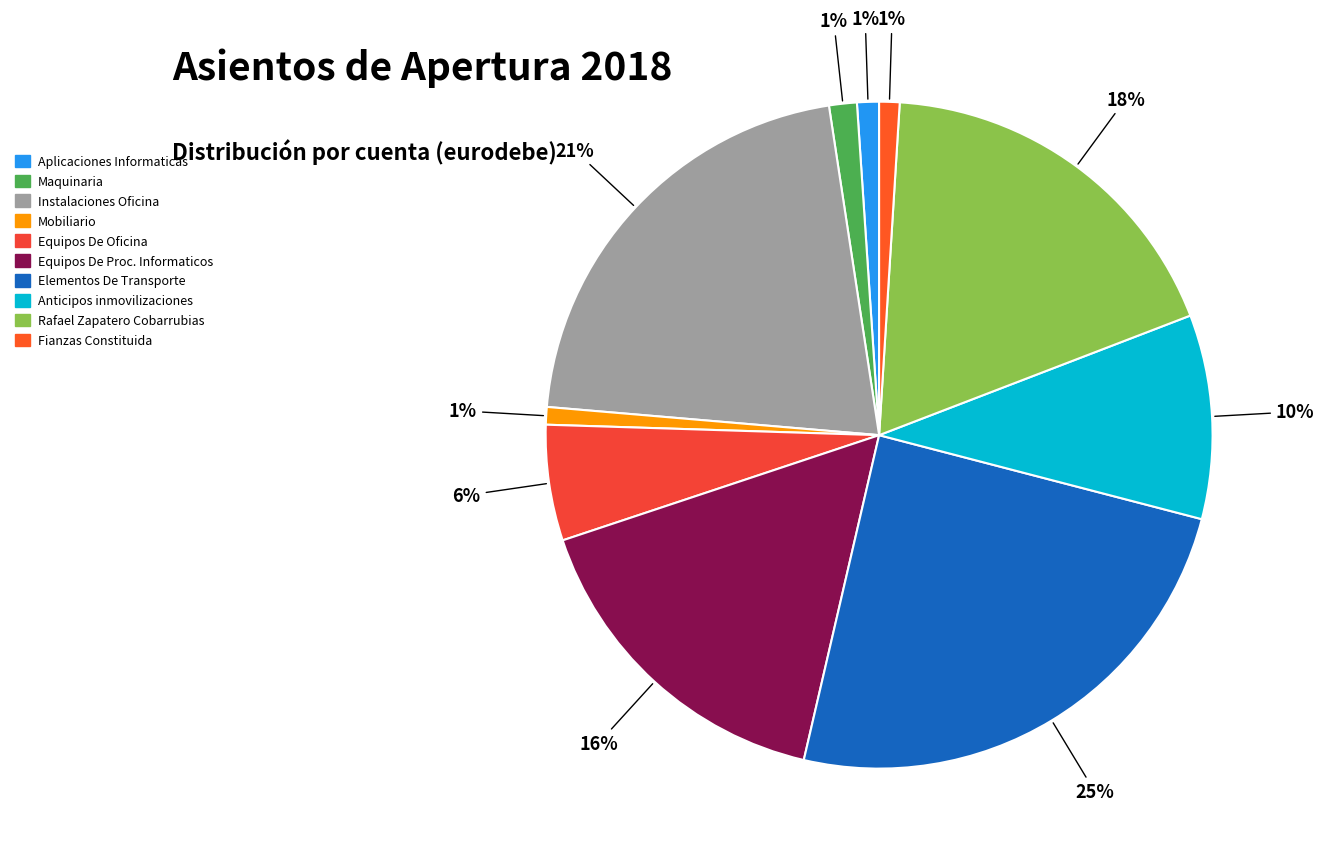

Is it true that Rafael Zapatero Cobarrubias is 18% of the pie?

True